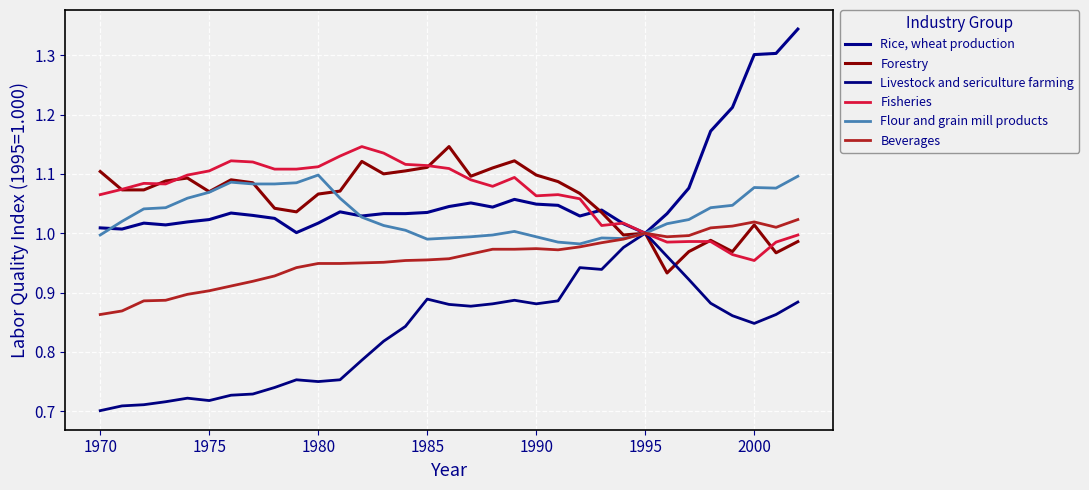

How many series are shown in this chart?

6